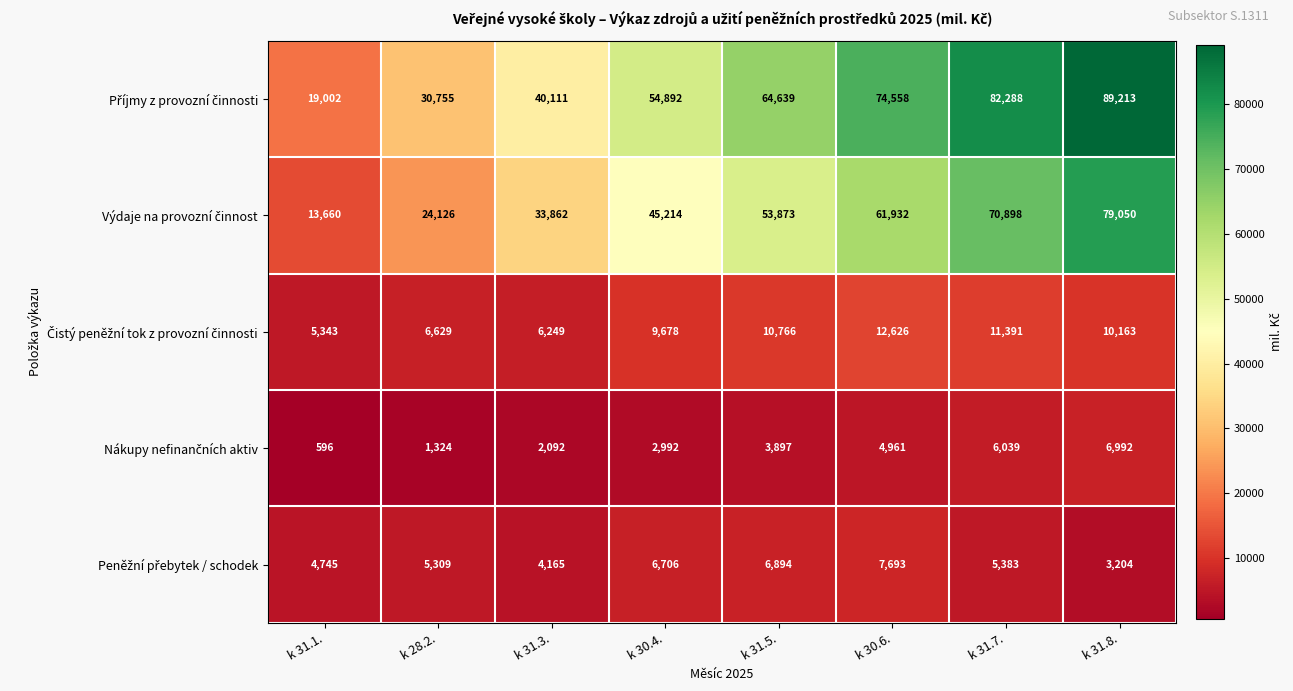

What is the total value across all series at k 31.7.?

175999